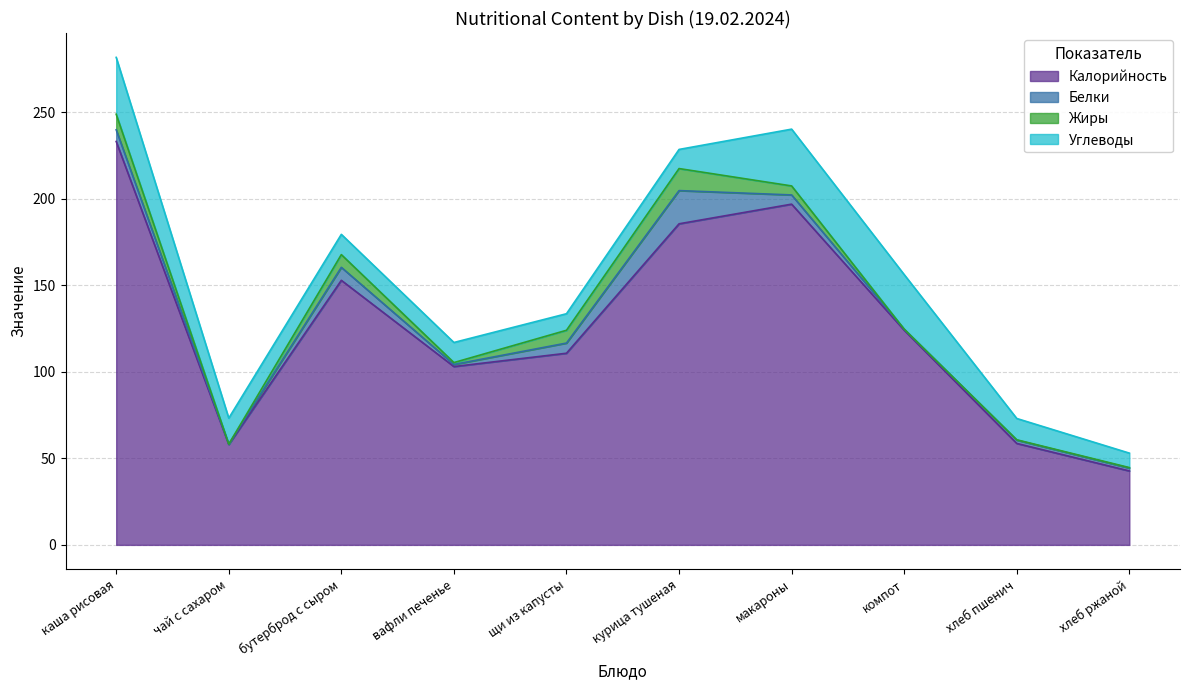

Which series has the widest spread of values?

Калорийность